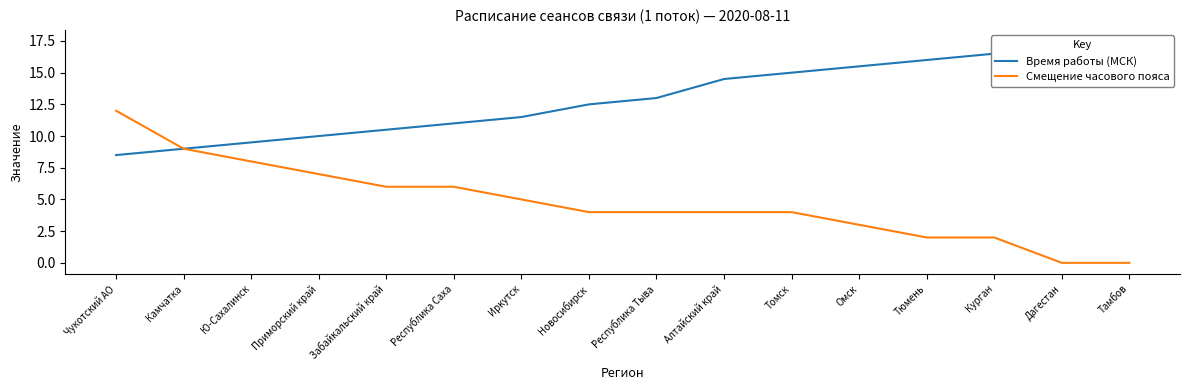

True or false: Смещение часового пояса and Время работы (МСК) cross at least once.

False